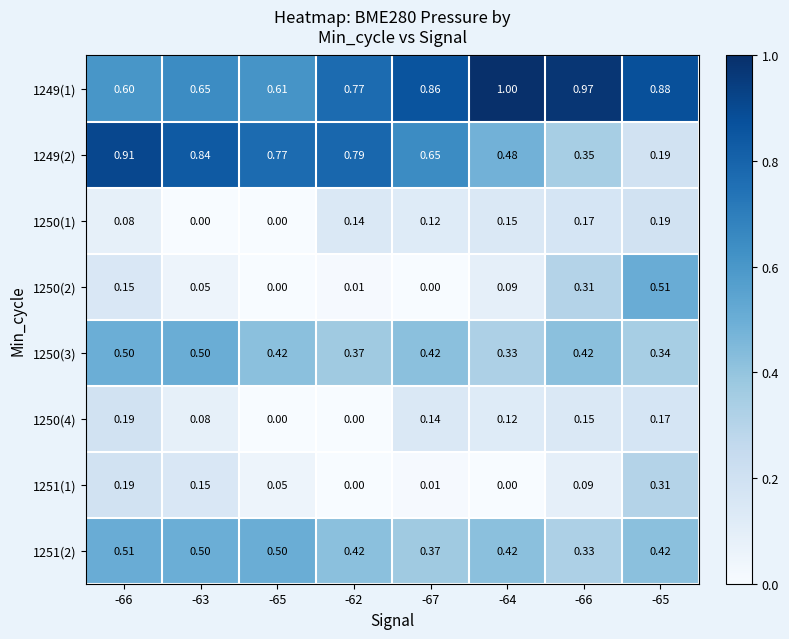

How many distinct data groups are displayed?

8